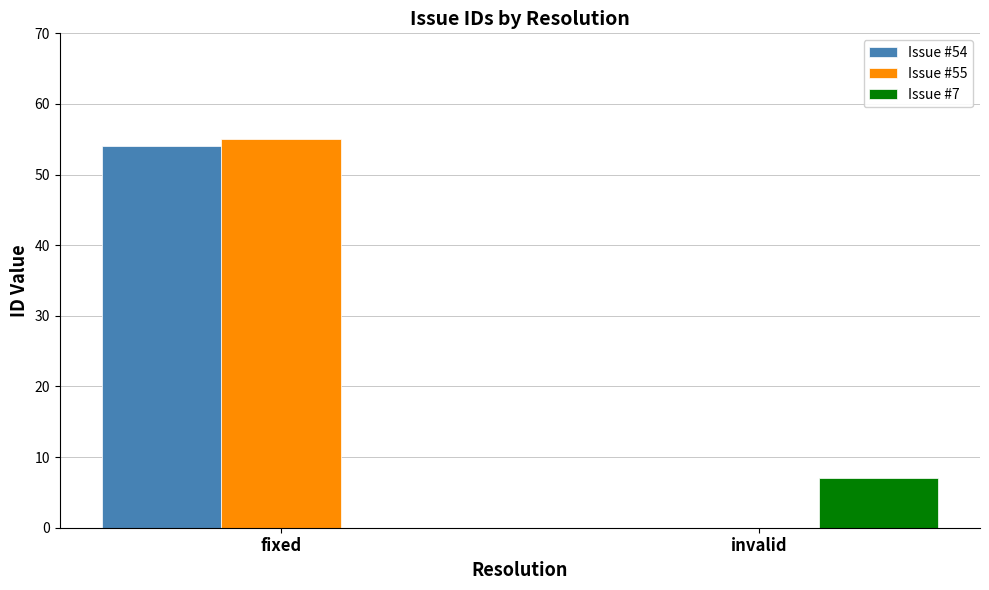

How many categories are shown in the chart?

2